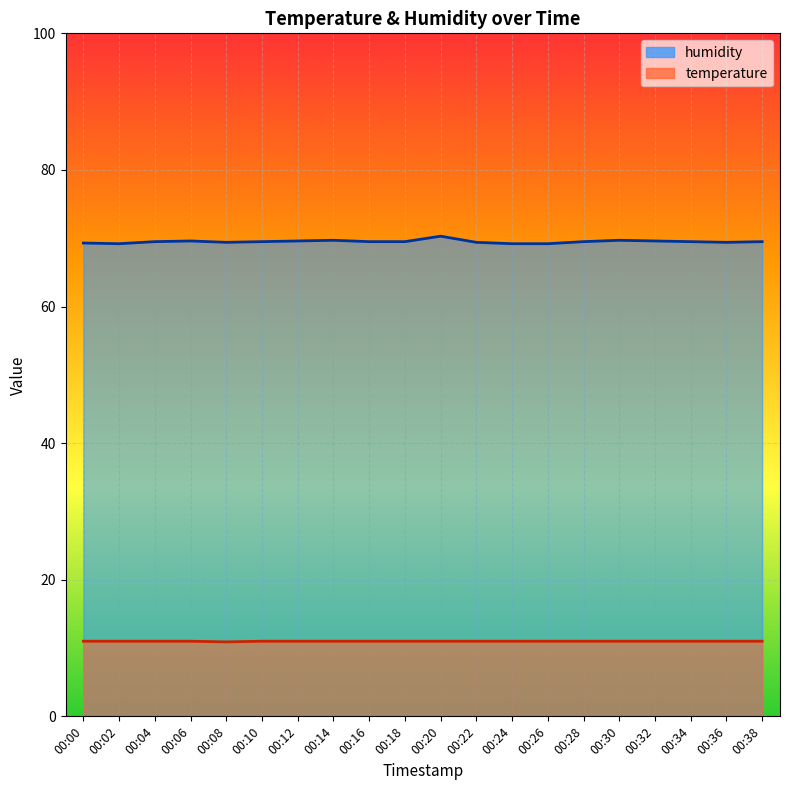

Which series has the widest spread of values?

humidity